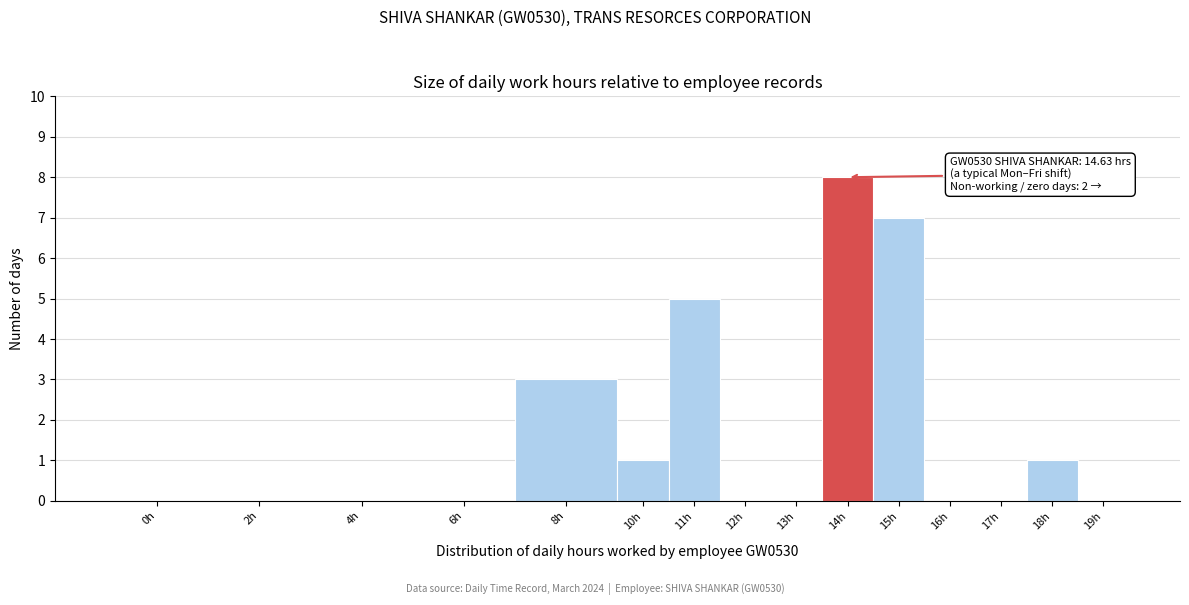

Reading right to left, extract all data points from this chart.

19h=0	18h=1	17h=0	16h=0	15h=7	14h=8	13h=0	12h=0	11h=5	10h=1	8h=3	6h=0	4h=0	2h=0	0h=0